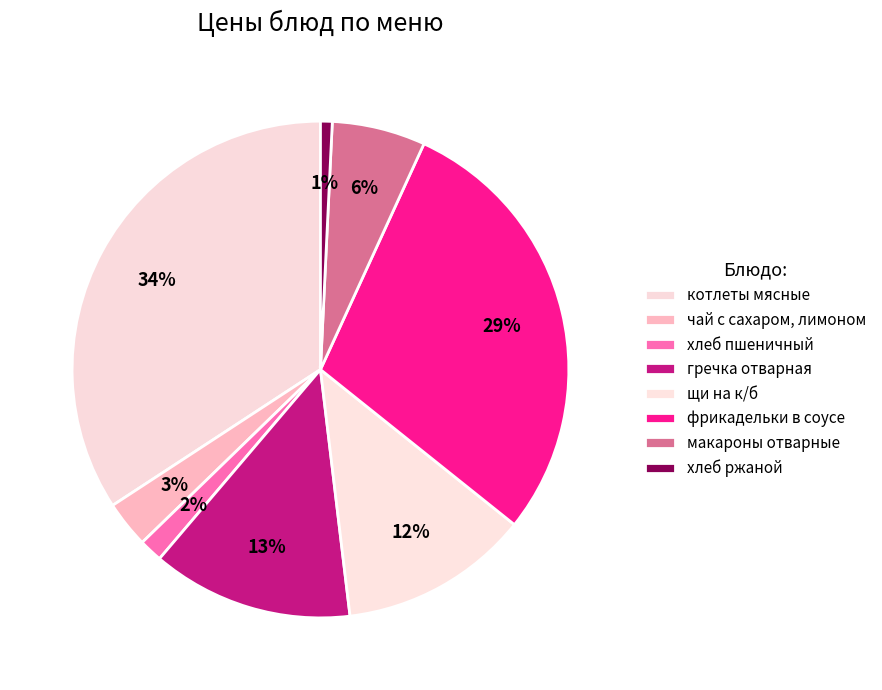

To the nearest percent, what is the combined percentage of гречка отварная and щи на к/б?

25%